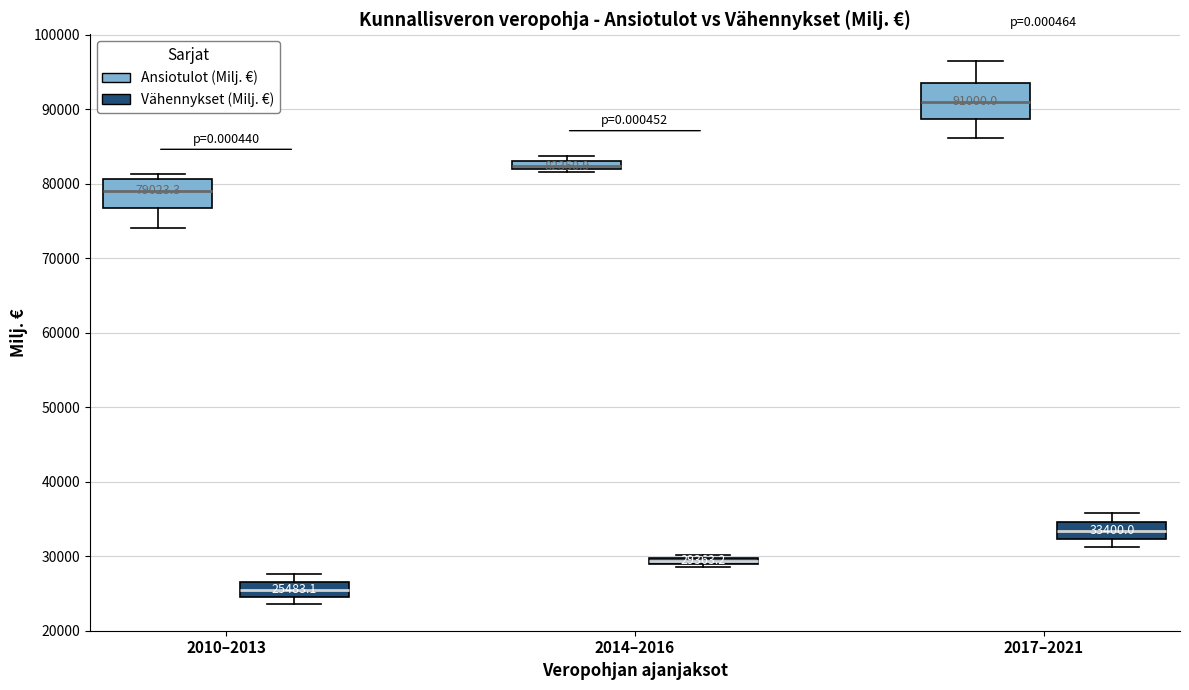

Which box's median line is the highest?

2017–2021 (Ansiotulot (Milj. €))